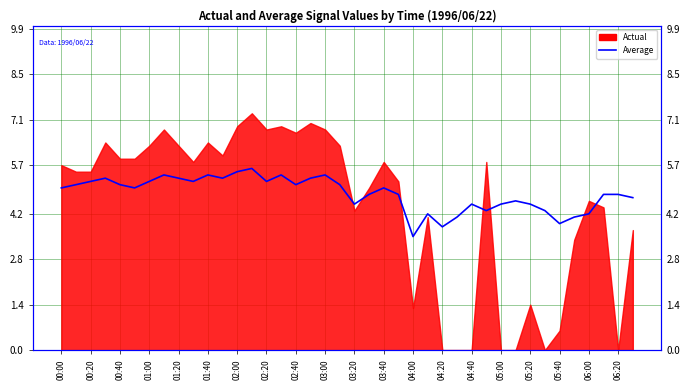

What position from the right is 31?

9